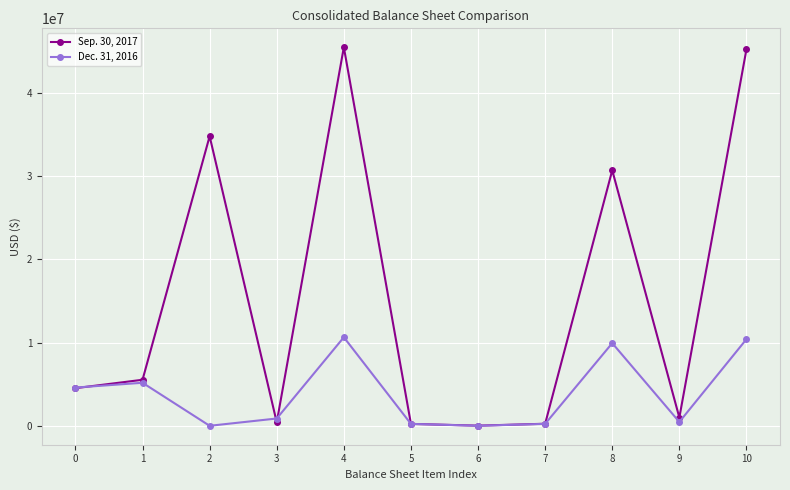

Which series ends up on top after the final intersection of Dec. 31, 2016 and Sep. 30, 2017?

Sep. 30, 2017